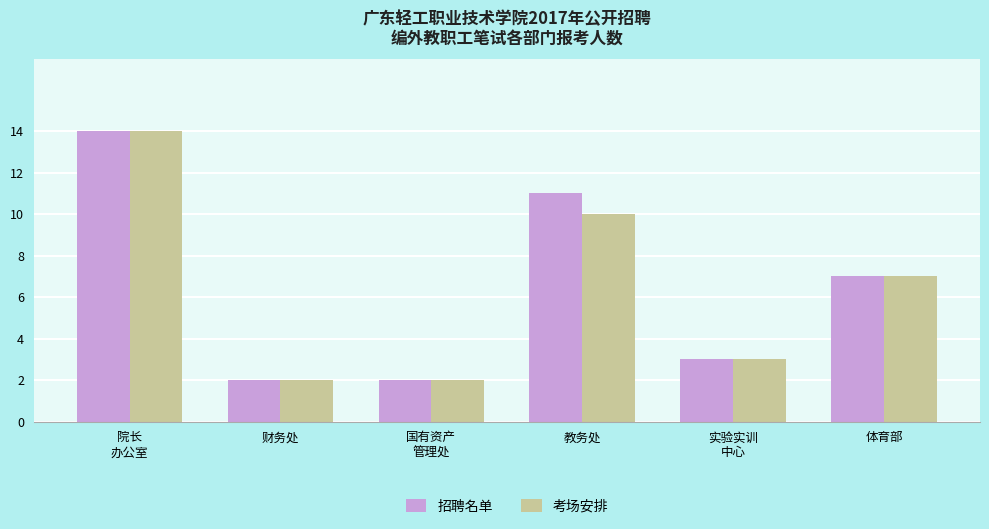

What is the difference between the second highest and minimum values in the 招聘名单 series?

9